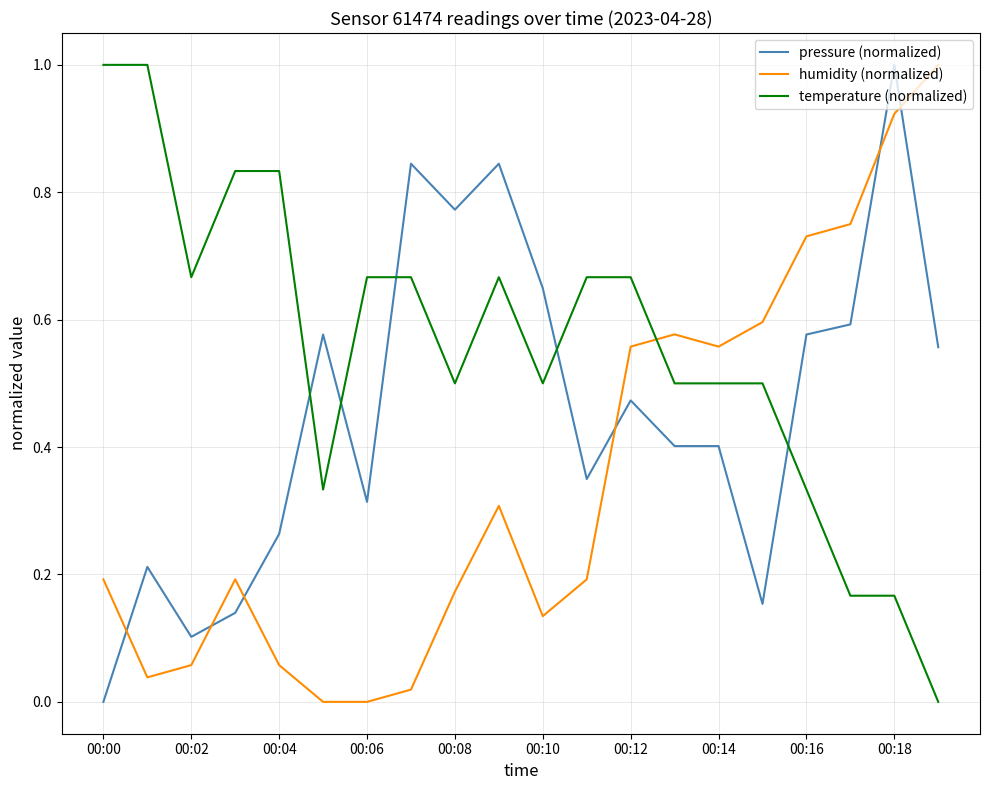

Rank the series by their average value, from highest to lowest.

temperature (normalized), pressure (normalized), humidity (normalized)